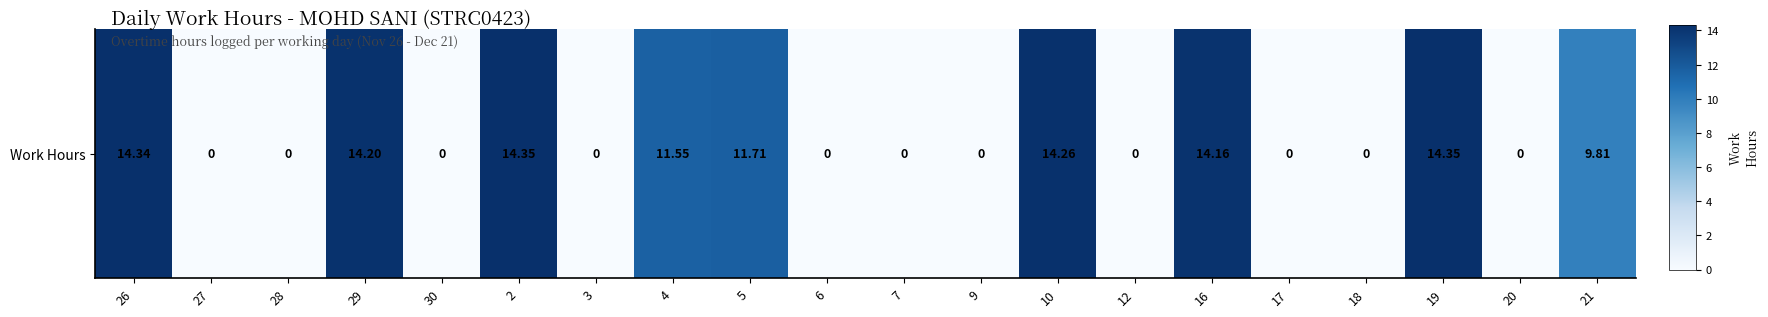

What is the approximate value at 5?

0.8